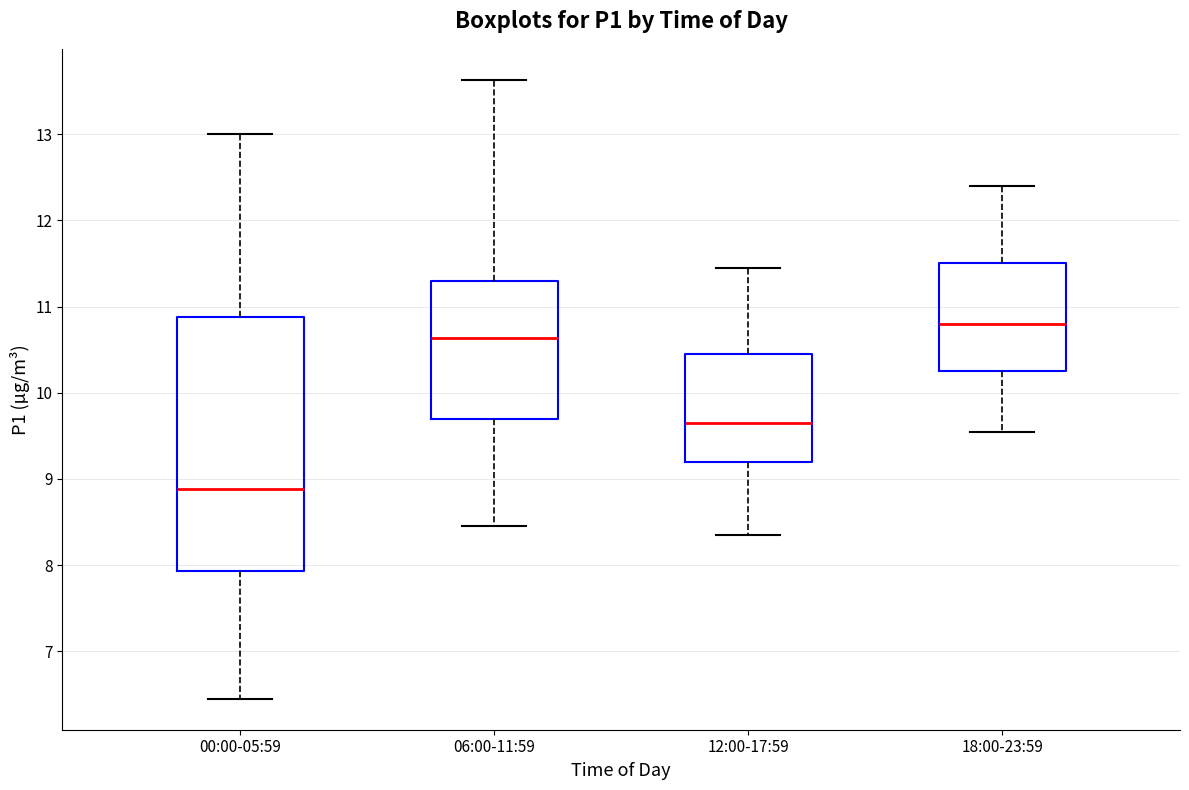

Which box is the tallest, from its lower edge to its upper edge?

00:00-05:59